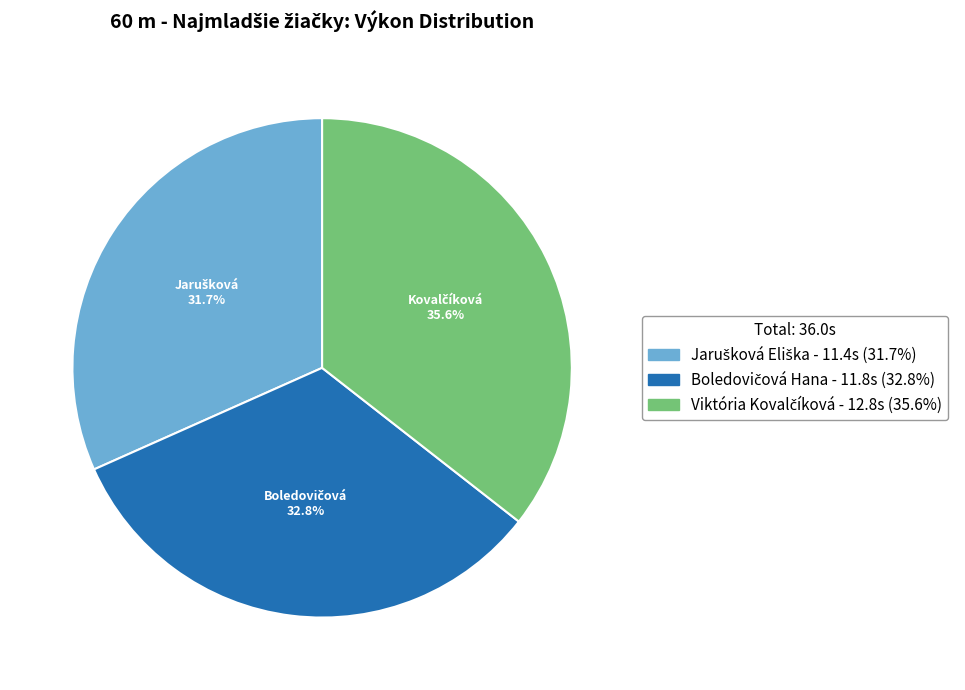

Does any single category account for the majority?

No